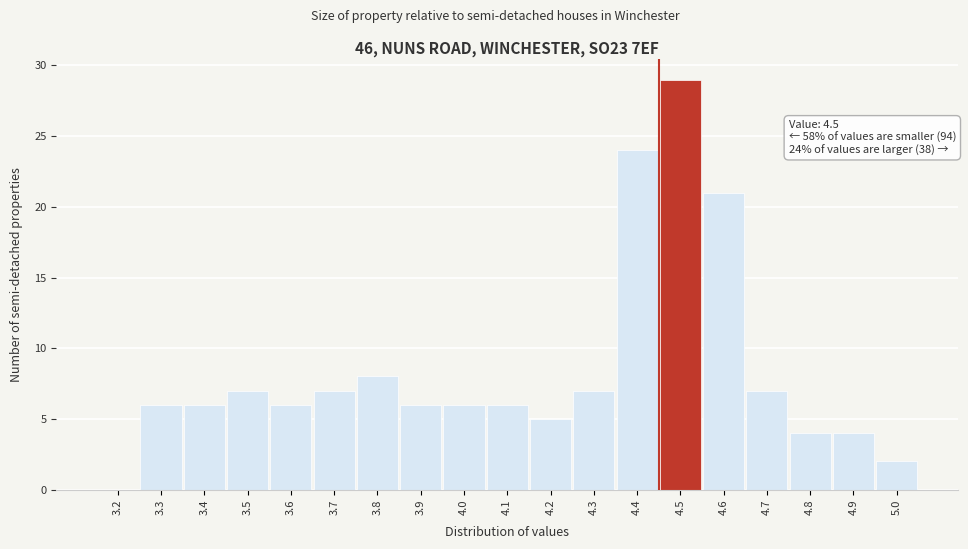

Reading left to right, list all the values displayed in this chart.

3.2=0	3.3=6	3.4=6	3.5=7	3.6=6	3.7=7	3.8=8	3.9=6	4.0=6	4.1=6	4.2=5	4.3=7	4.4=24	4.5=29	4.6=21	4.7=7	4.8=4	4.9=4	5.0=2